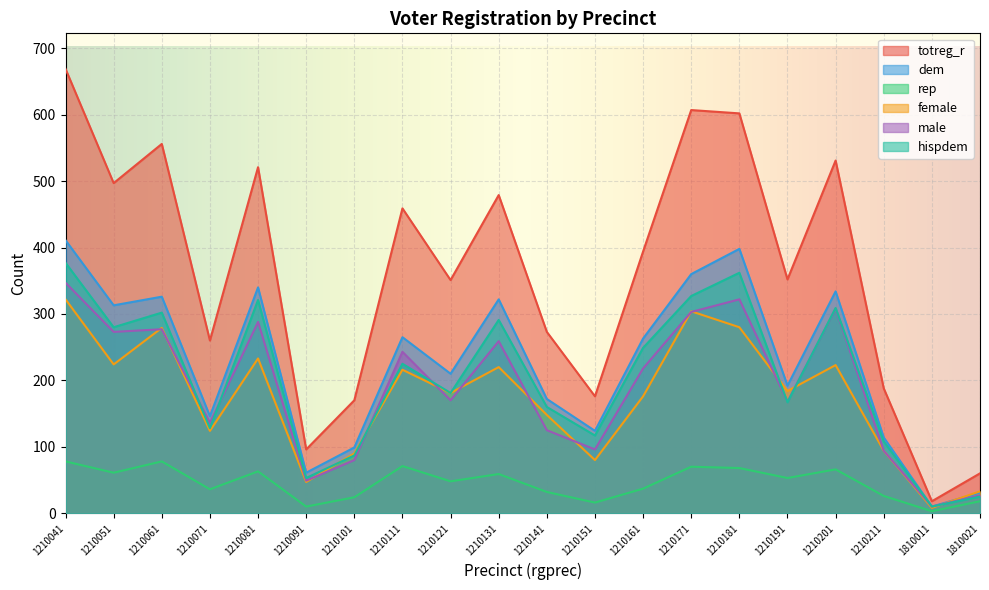

Between 1210091 and 1210161, which series saw the biggest shift?

totreg_r